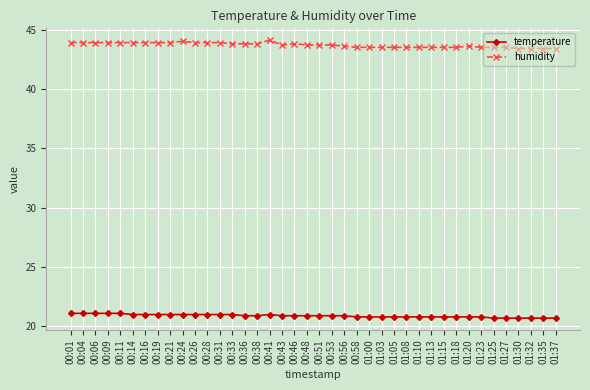

What is the maximum value shown in the chart?

44.1